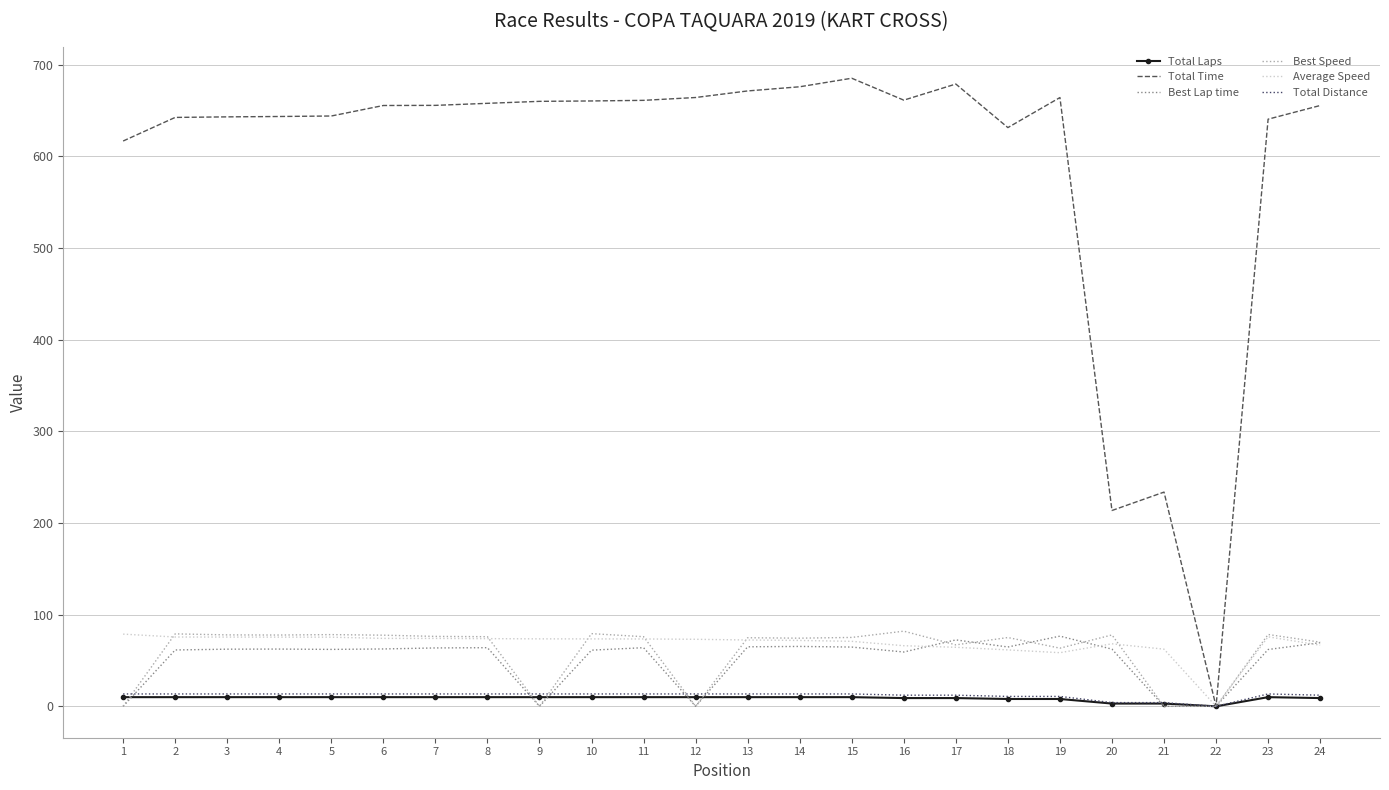

What is the greatest value displayed?

685.4